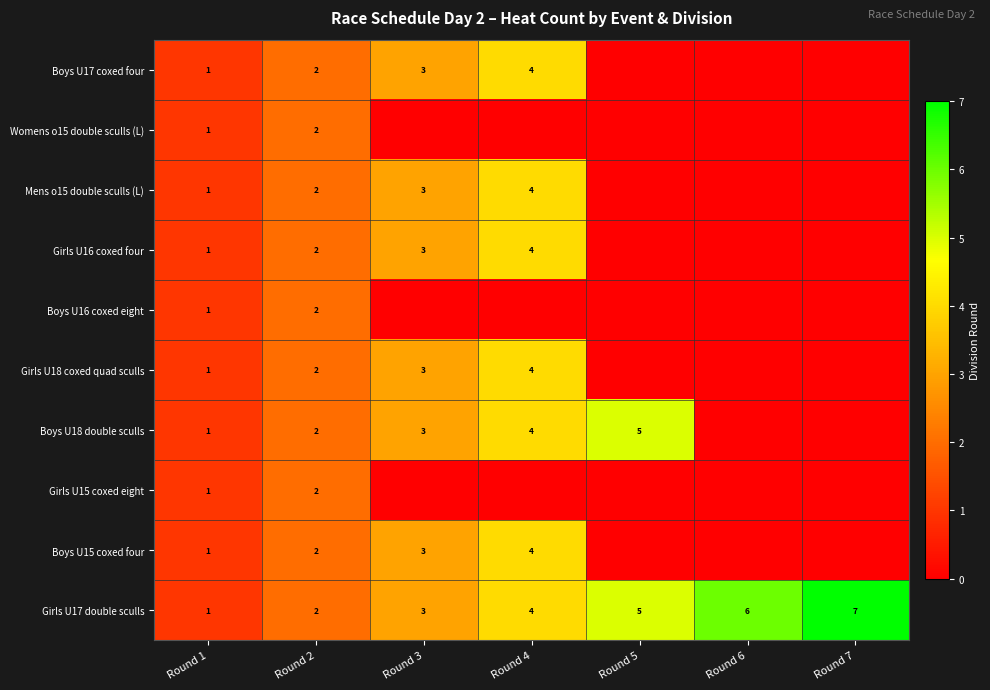

Which category has the highest value across all series?

Round 7